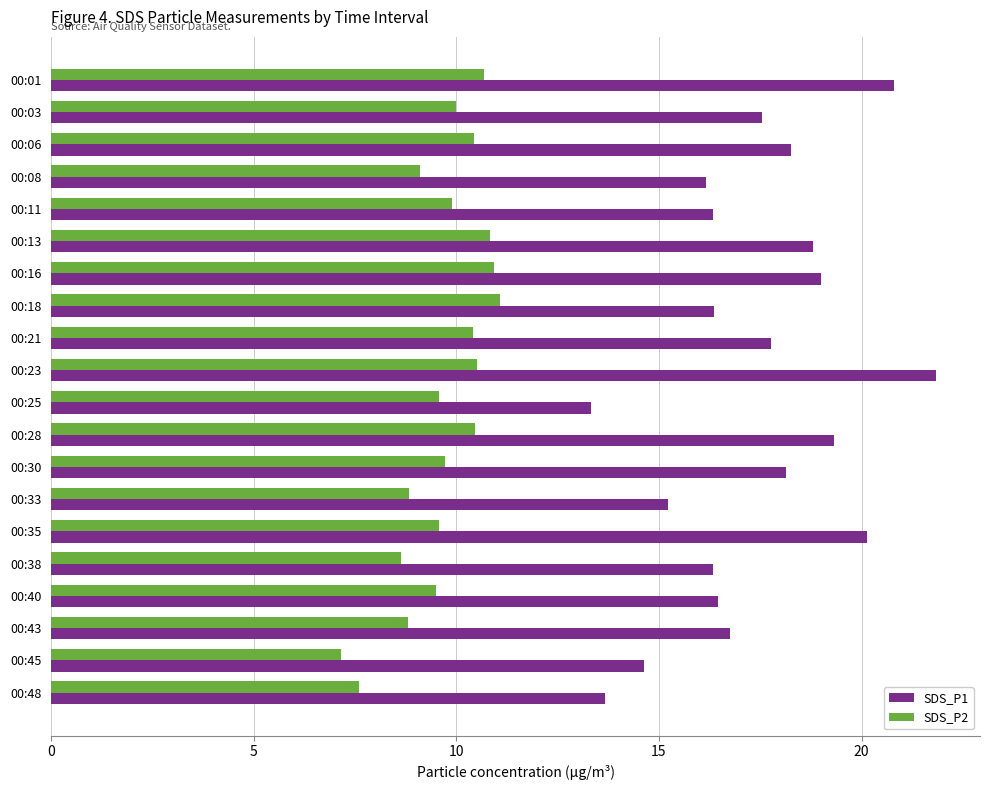

Which series has the largest total across all categories?

SDS_P1